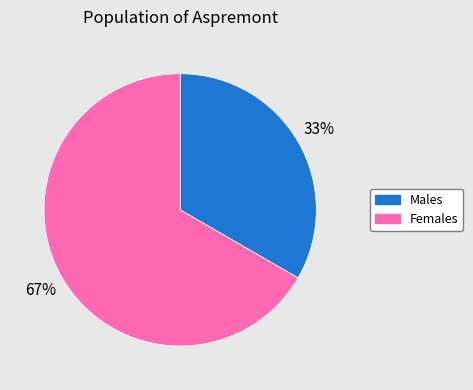

Does any single category account for the majority?

Yes